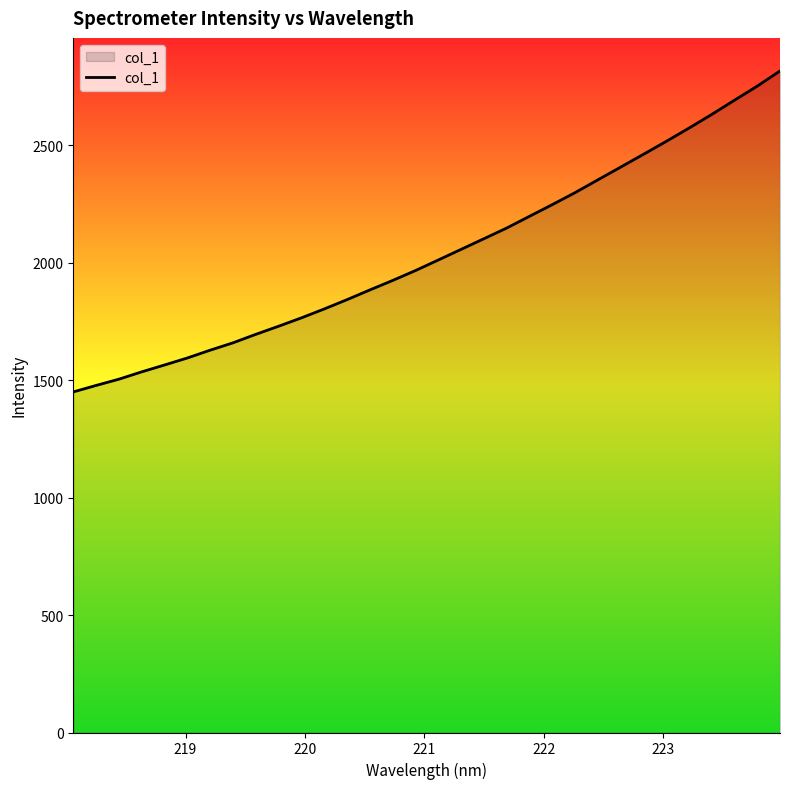

What is the smallest value displayed?

1449.9